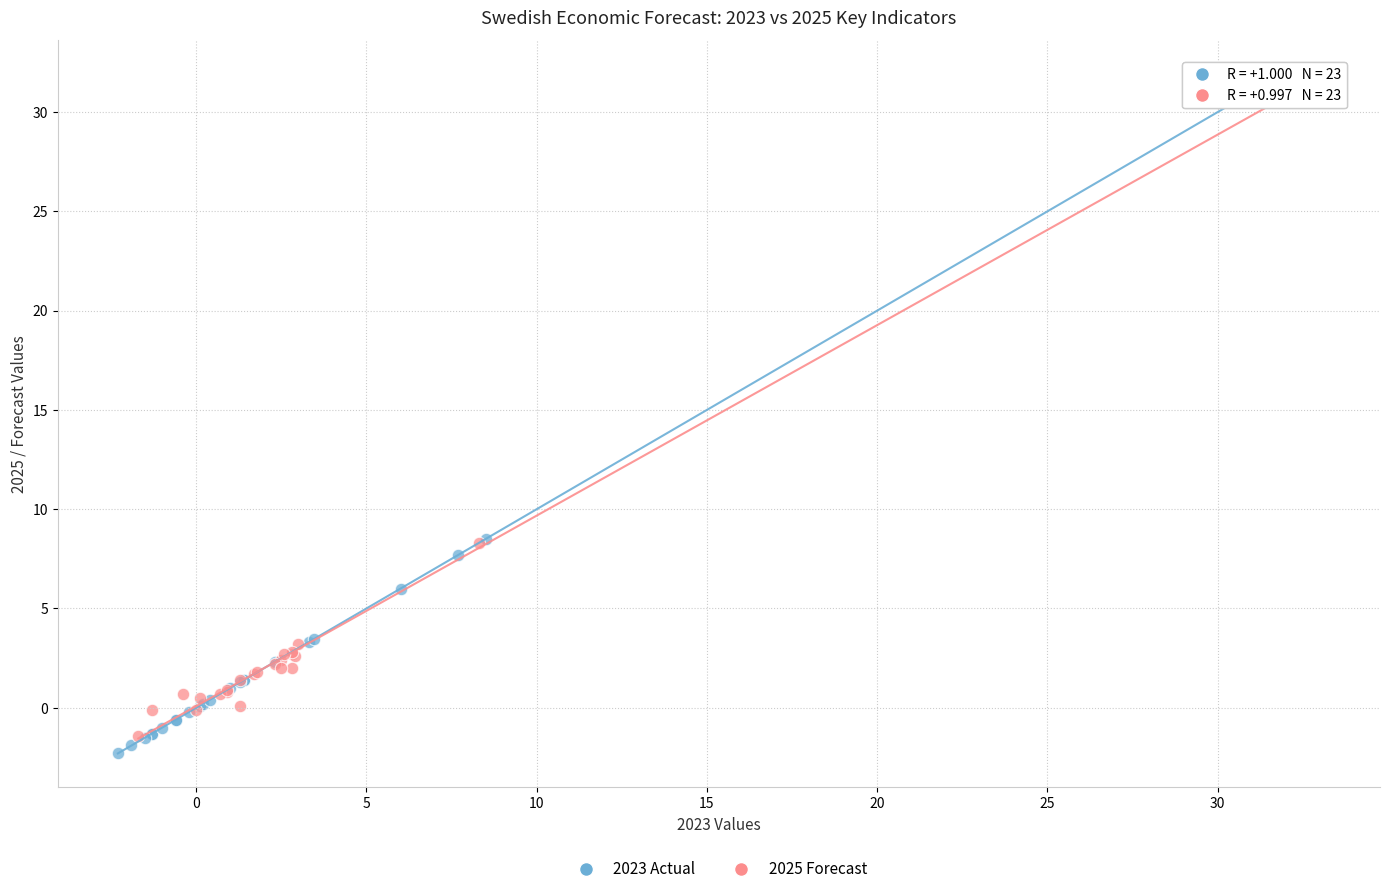

Which series has the widest spread of Y values?

2023 Actual